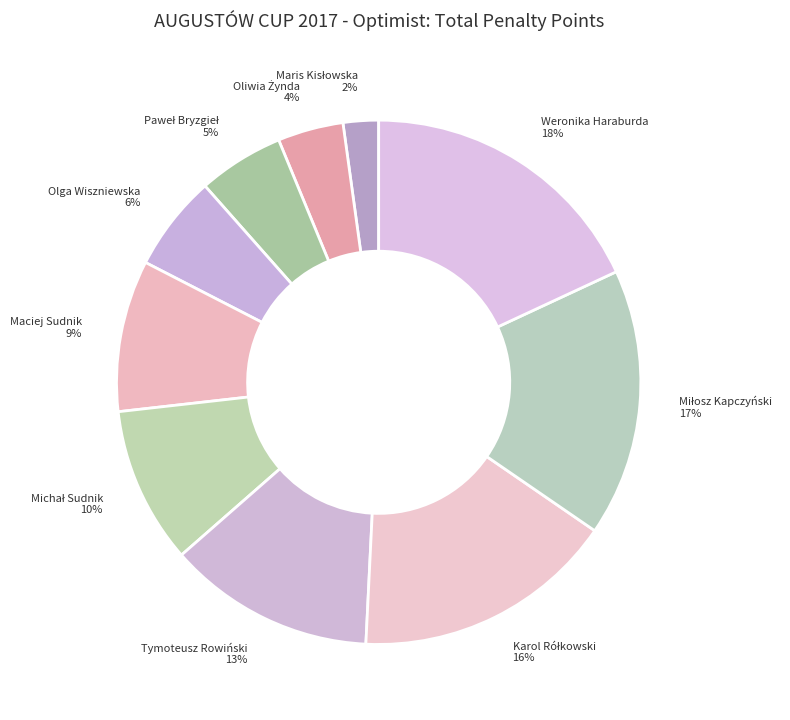

What percentage is the Tymoteusz Rowiński 13% slice, to the nearest percent?

13%